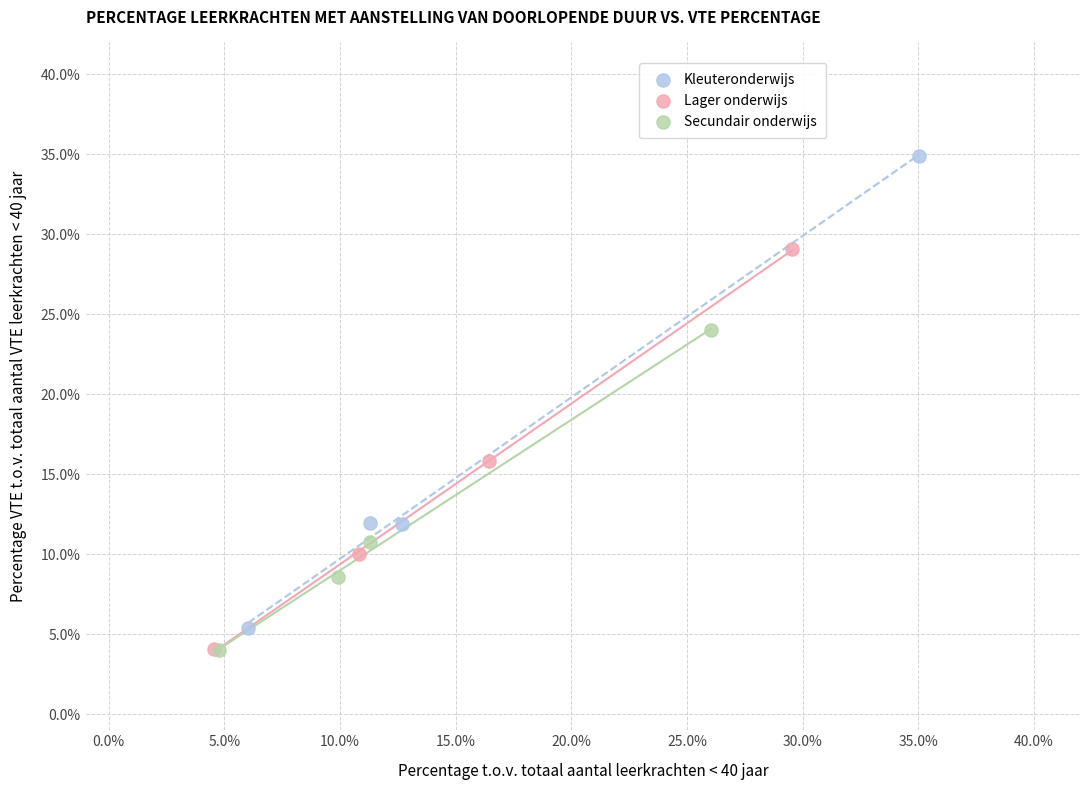

What are all the series names shown in the legend?

Kleuteronderwijs, Lager onderwijs, Secundair onderwijs